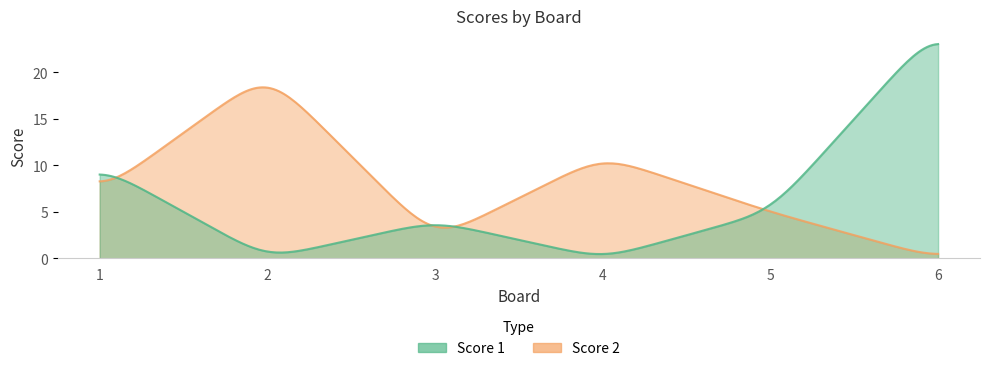

Where is the first local maximum for Score 1?

3